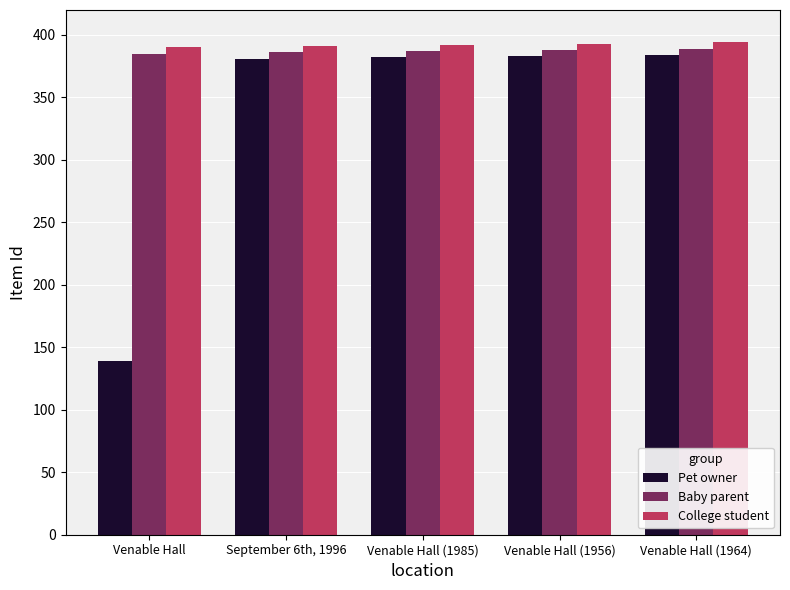

What is the sum of the Baby parent values at Venable Hall (1956) and Venable Hall (1985)?

775